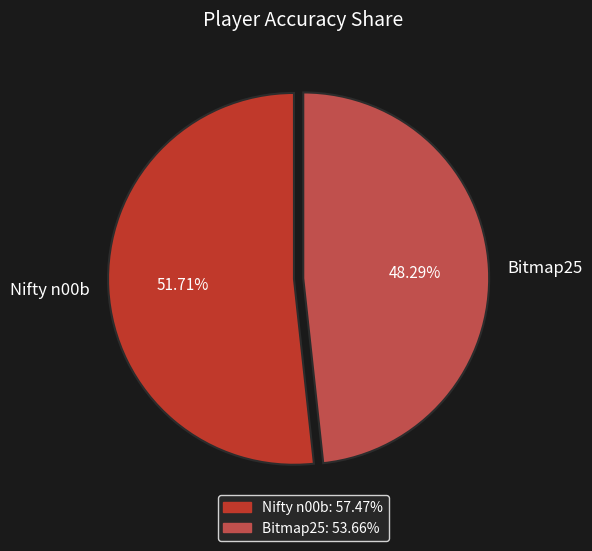

The Bitmap25 slice represents 48% of the pie. True or false?

True